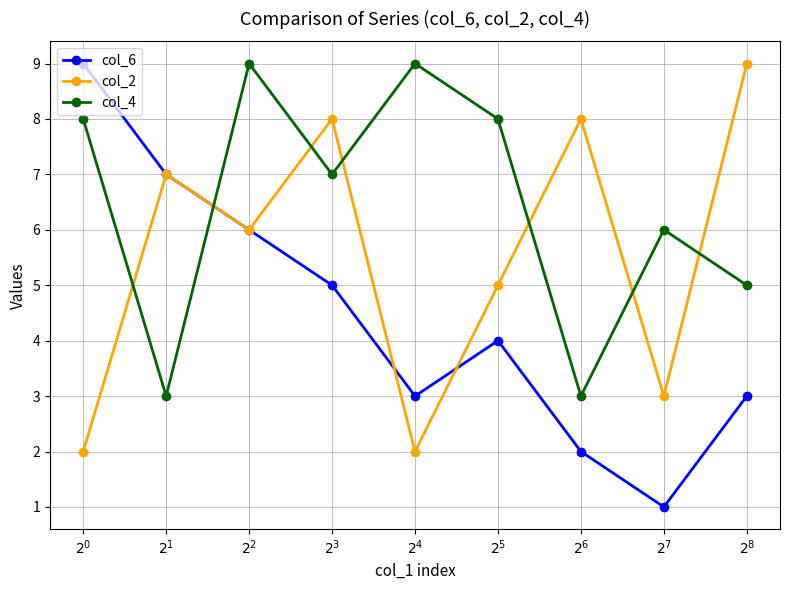

At which category is the sum across all series the highest?

$2^2$